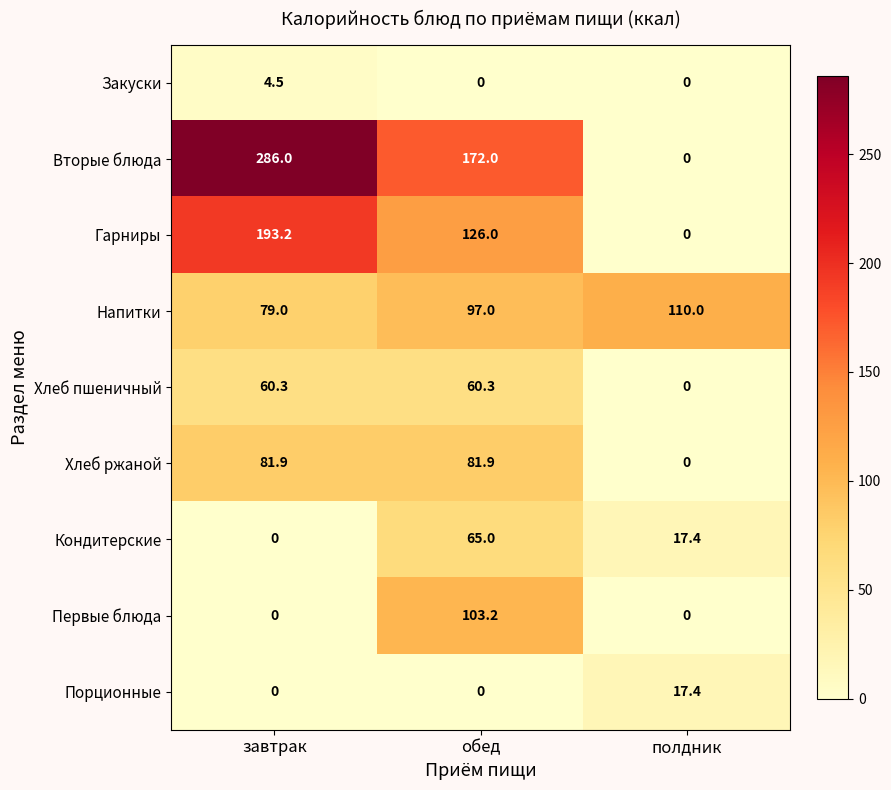

The Хлеб ржаной series shows 50.2 at завтрак. True or false?

False